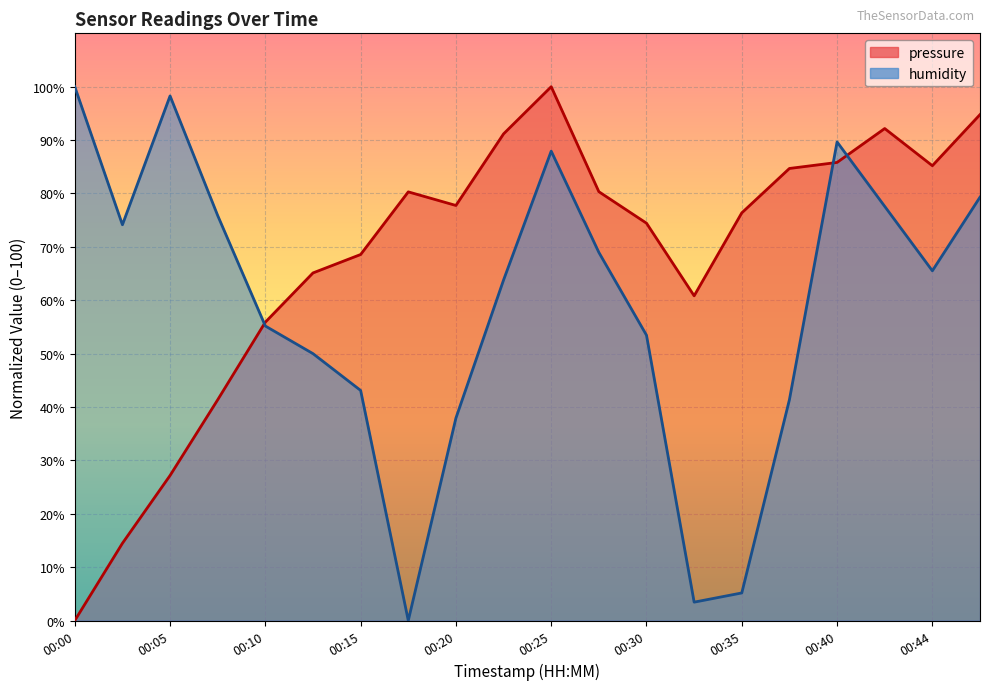

What is the value of the humidity point at the 5th from the left?

55.2